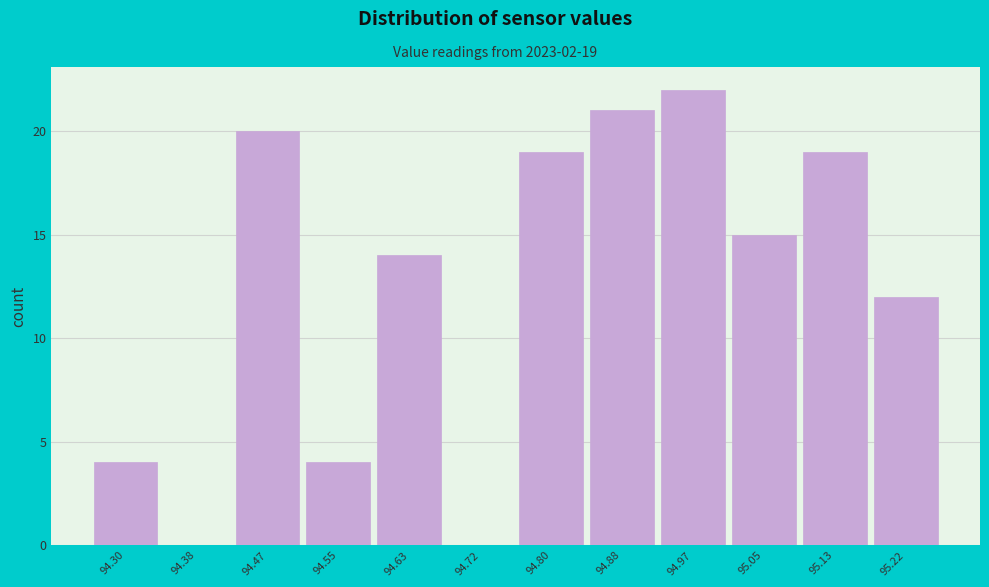

Reading left to right, extract all data points from this chart.

94.30=4	94.38=0	94.47=20	94.55=4	94.63=14	94.72=0	94.80=19	94.88=21	94.97=22	95.05=15	95.13=19	95.22=12